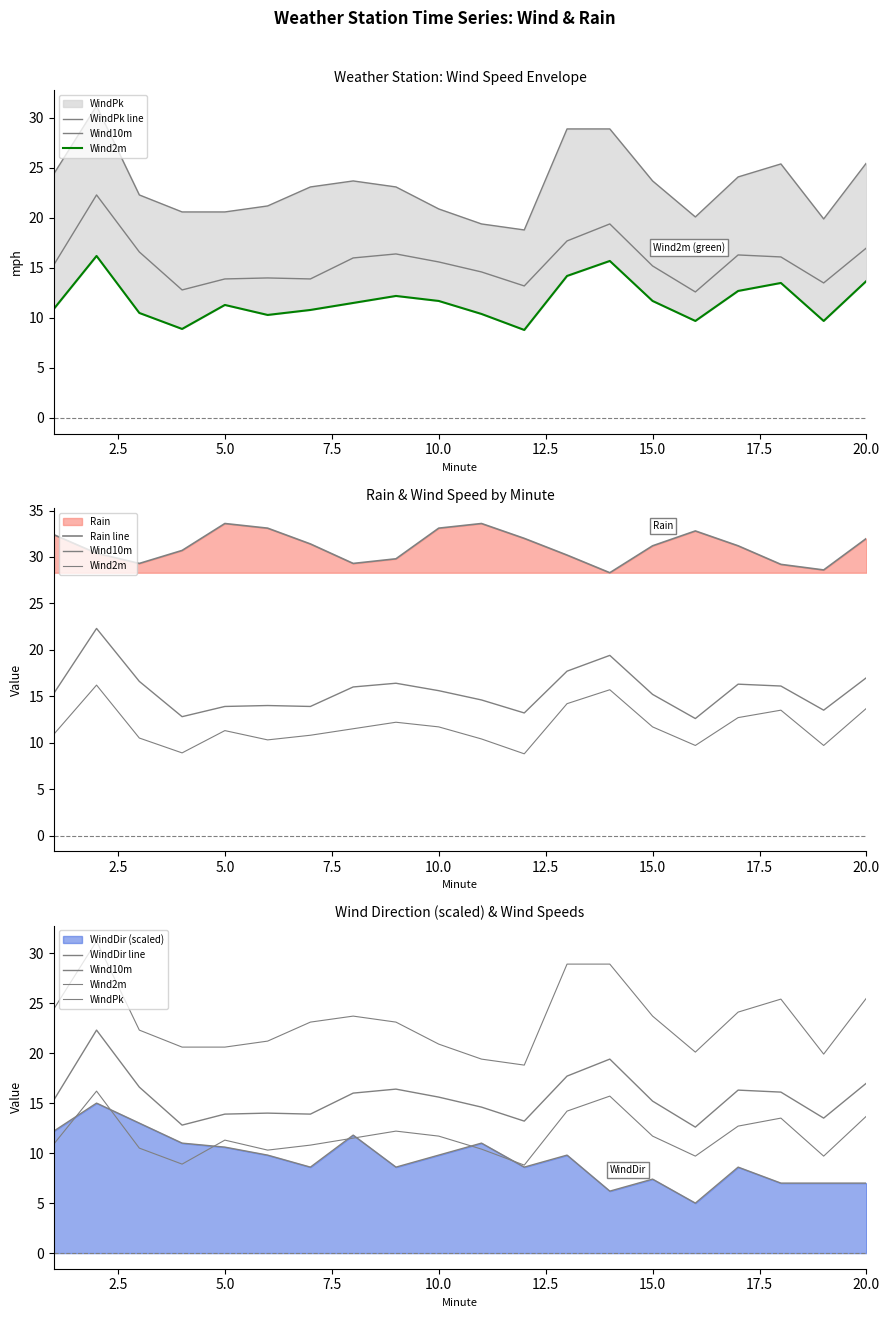

True or false: Wind10m has more than 2 points higher than both neighbors.

True